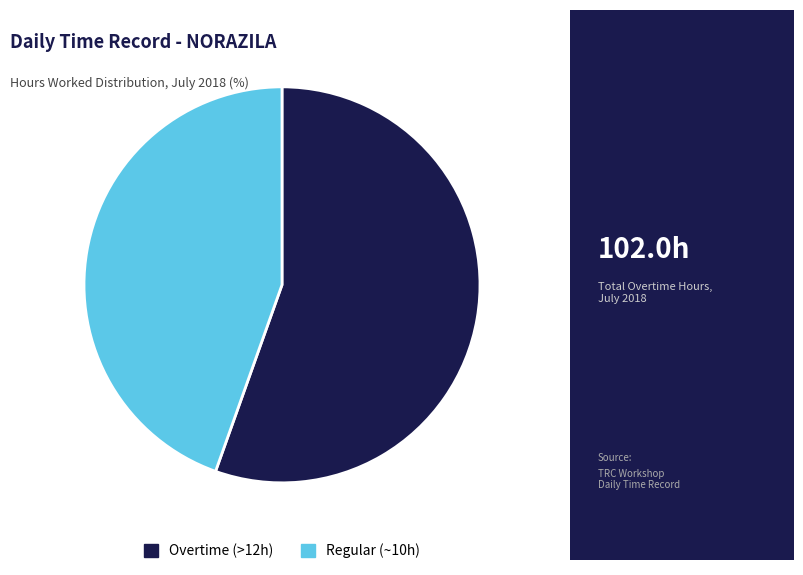

Which category has the biggest portion of the pie?

Overtime (>12h)